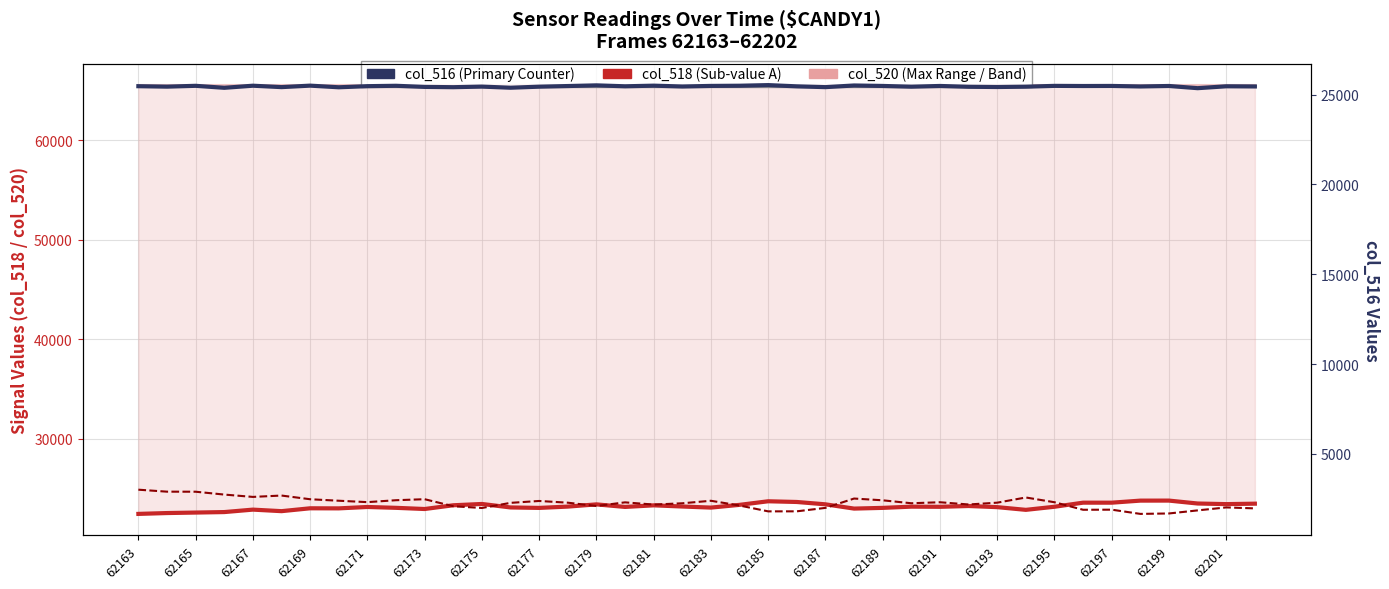

True or false: col_520 and col_516 cross at least once.

False